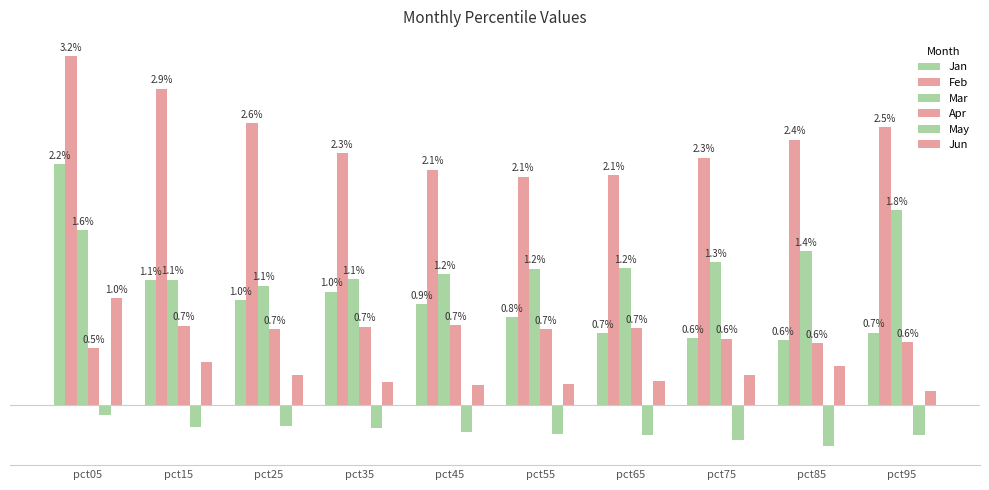

What is the difference between the second highest and second lowest values in the Jan series?

0.5